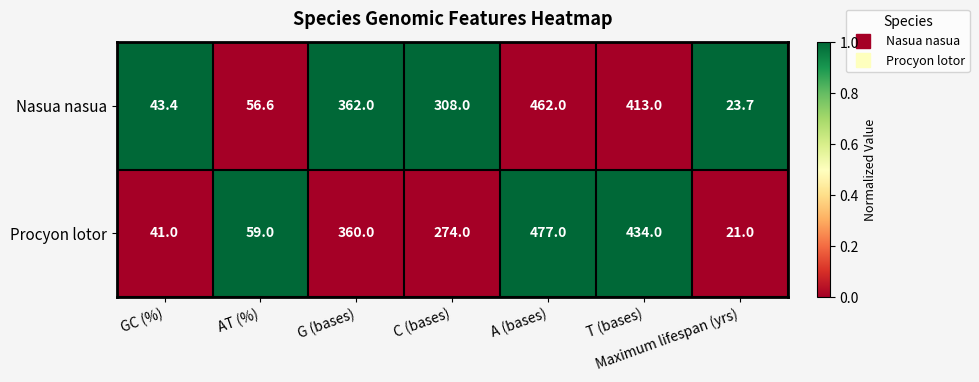

What is the average value of the Procyon lotor series?

238.0